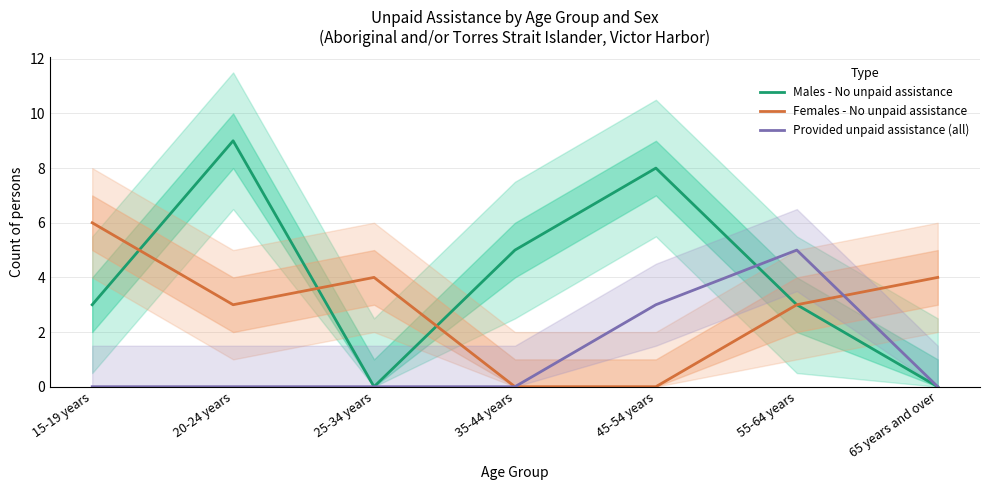

What is the total value across all series at 45-54 years?

11